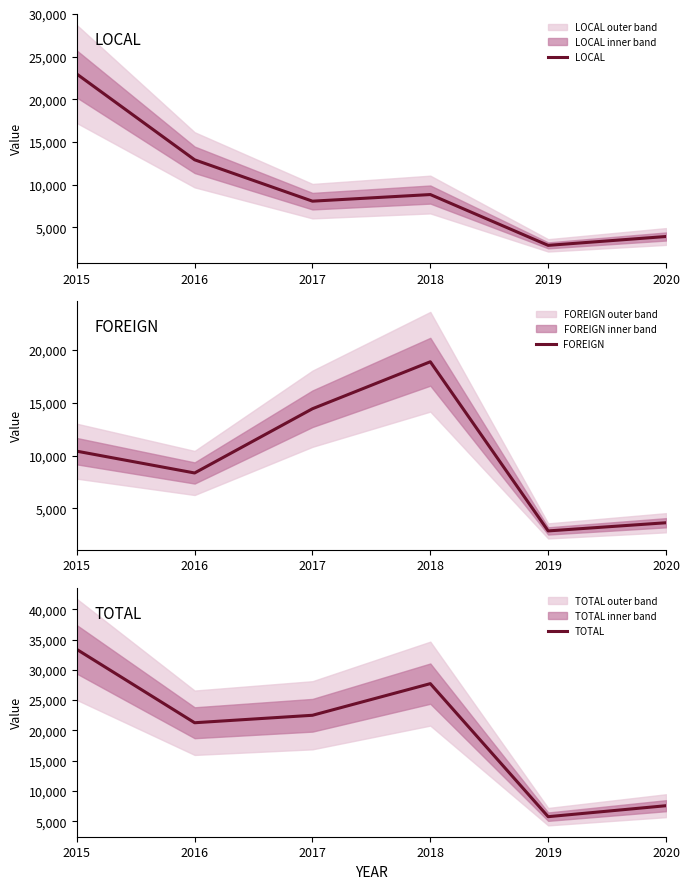

Rank the series at 2020 from highest to lowest value.

TOTAL, LOCAL, FOREIGN